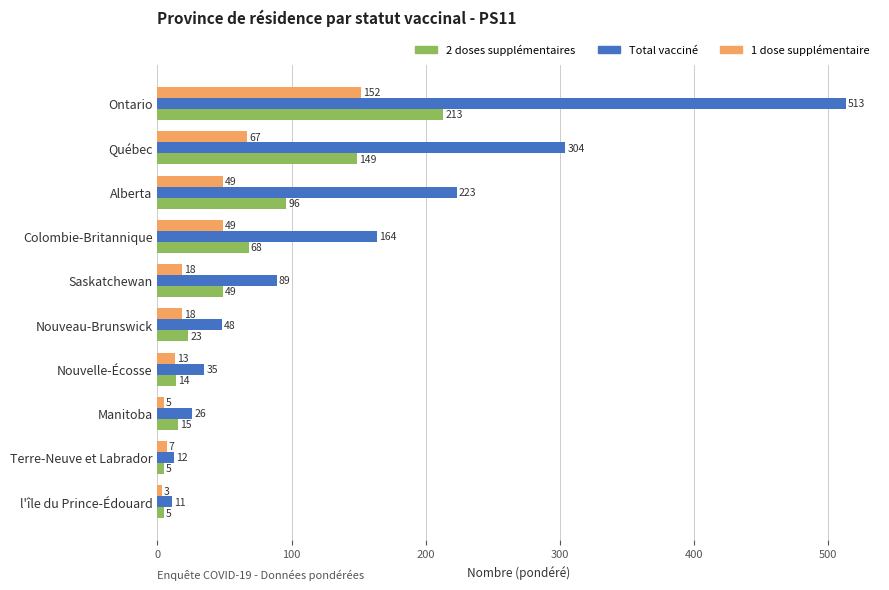

At which category is the sum across all series the highest?

Ontario